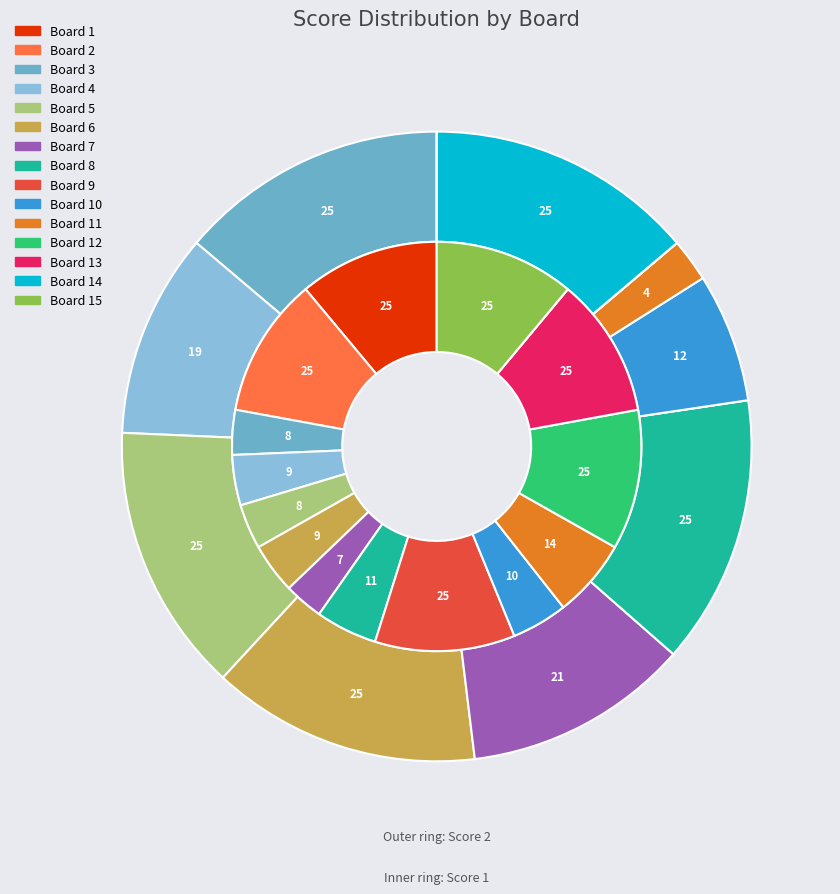

What is the total percentage of Board 14 and Board 1?

11.1%